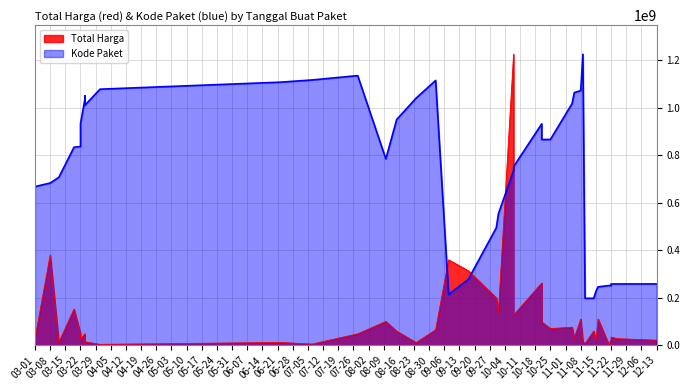

In Total Harga, how many points are higher than both neighbors (excluding endpoints)?

14